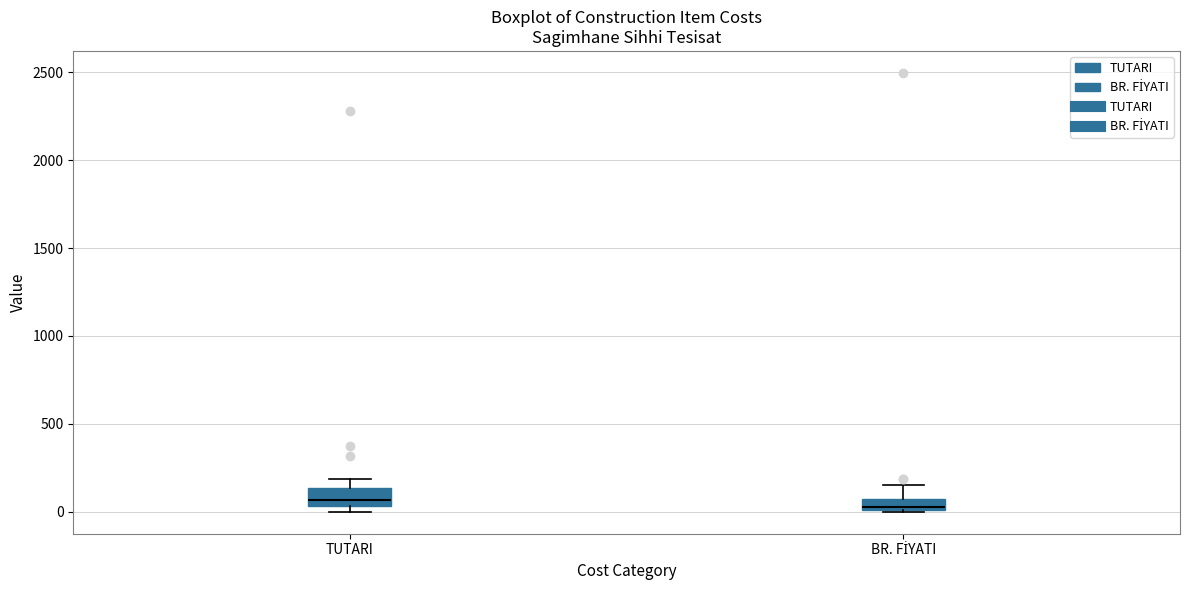

Where does the upper whisker of the box for TUTARI end on the y-axis? The values are not printed on the chart, so give them approximately, as read against the axis.

200